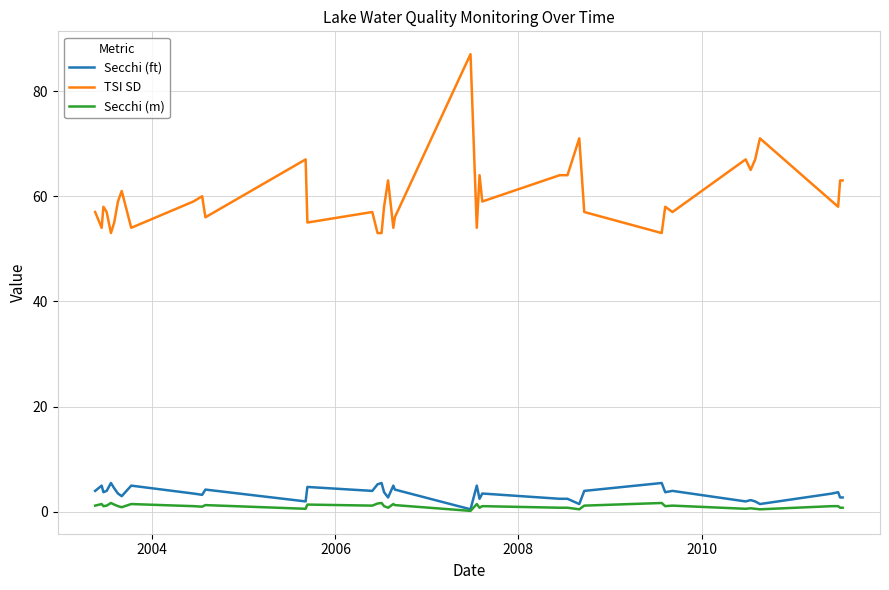

What is the highest value of the TSI SD series?

87.0